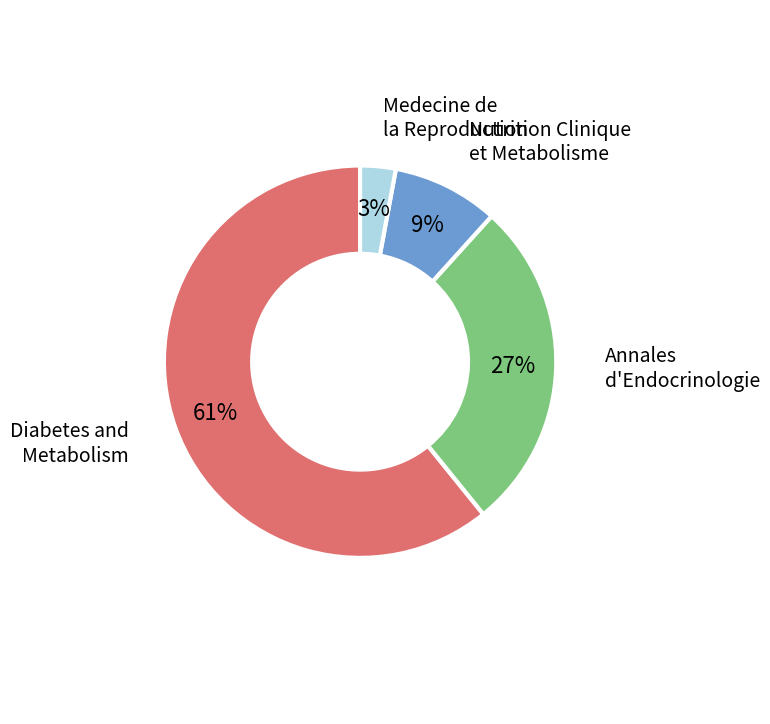

The Annales d'Endocrinologie slice represents 38% of the pie. True or false?

False